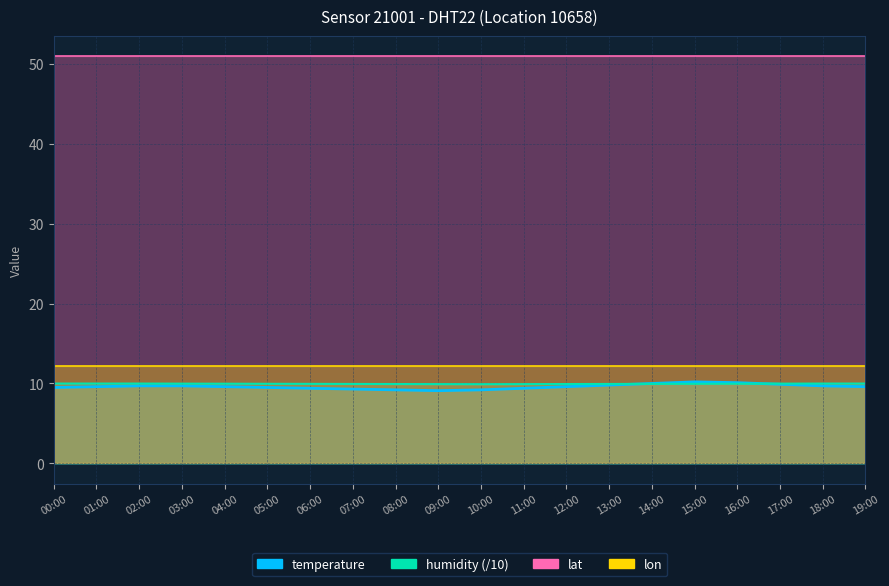

Is the value of humidity at 19:00 greater than the value of temperature at 12:00?

Yes